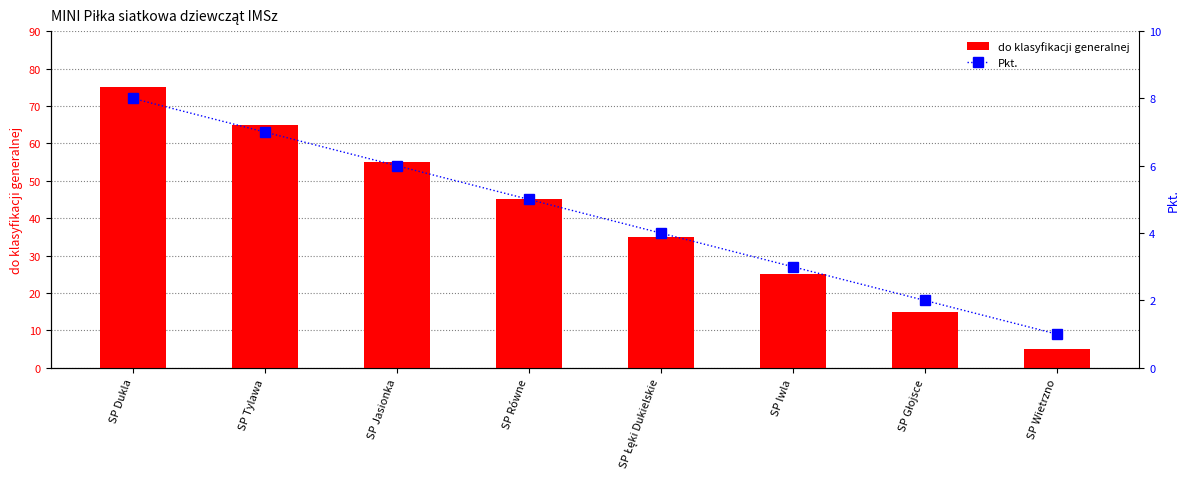

At which category is the sum across all series the highest?

SP Dukla